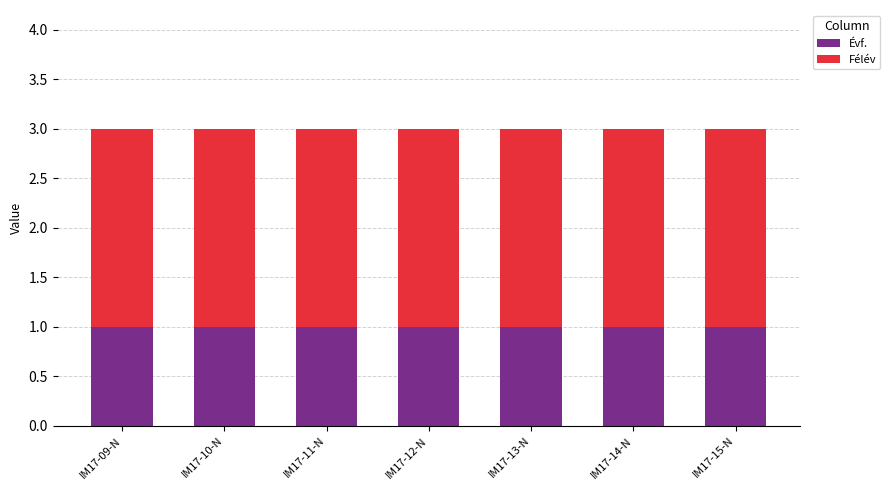

The Évf. series shows 2 at IM17-15-N. True or false?

False